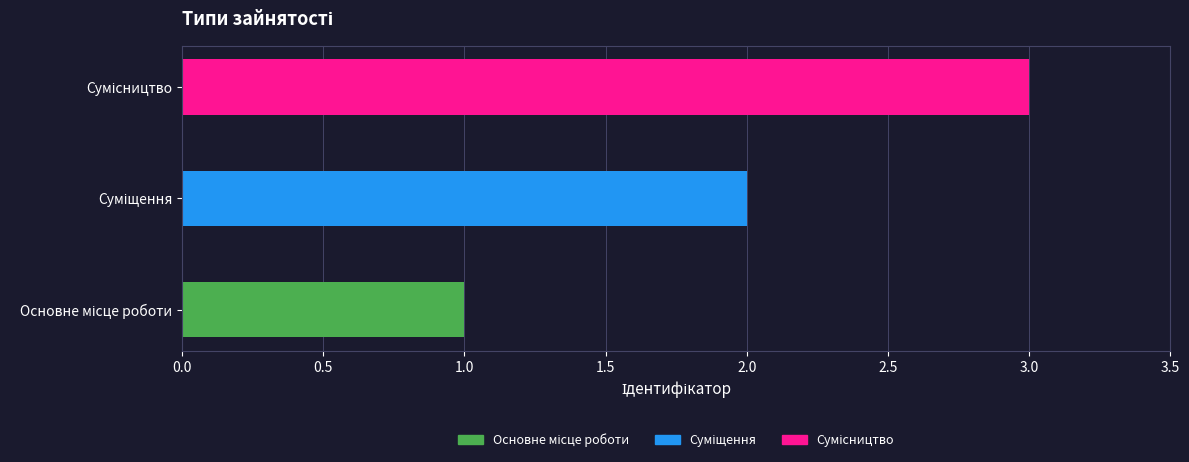

What is the sum of all values?

6